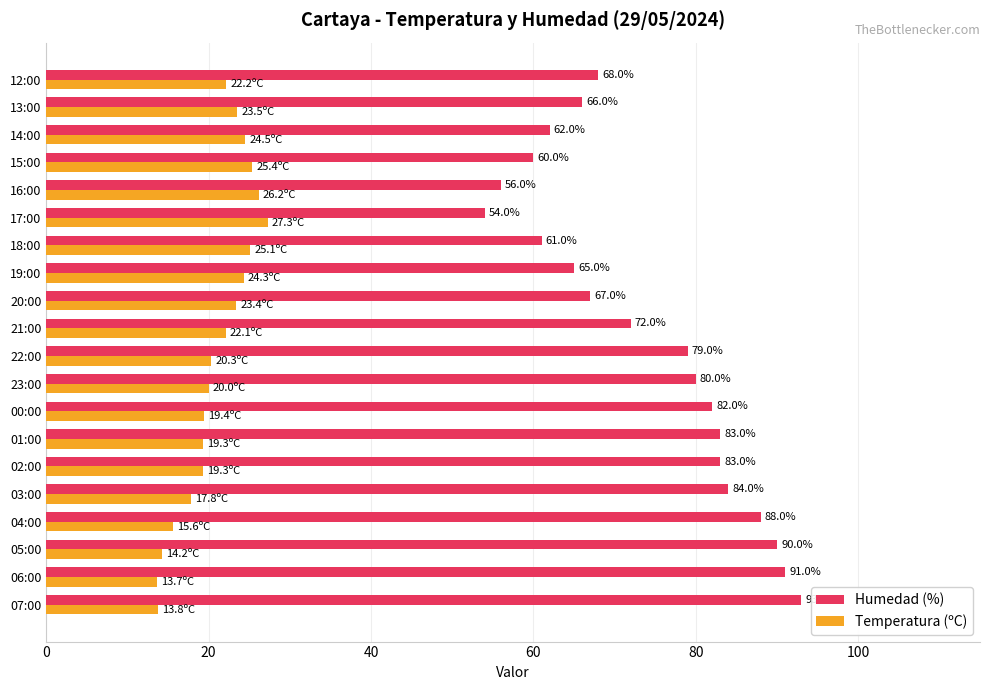

The Humedad (%) series shows 111.1 at 13:00. True or false?

False